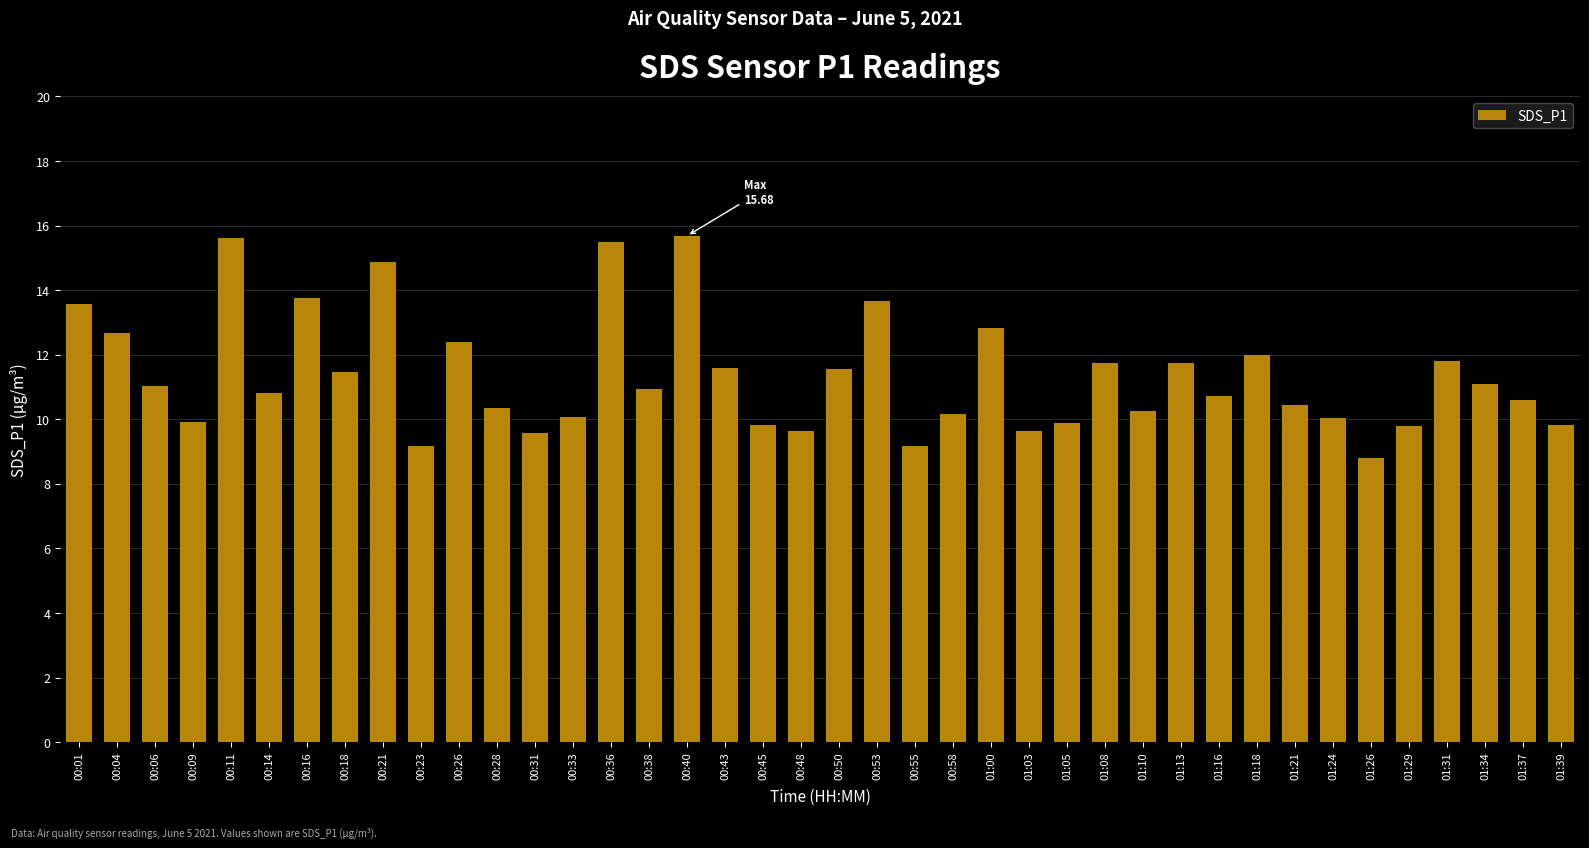

The chart shows a value of 10.3 at 00:28. True or false?

True